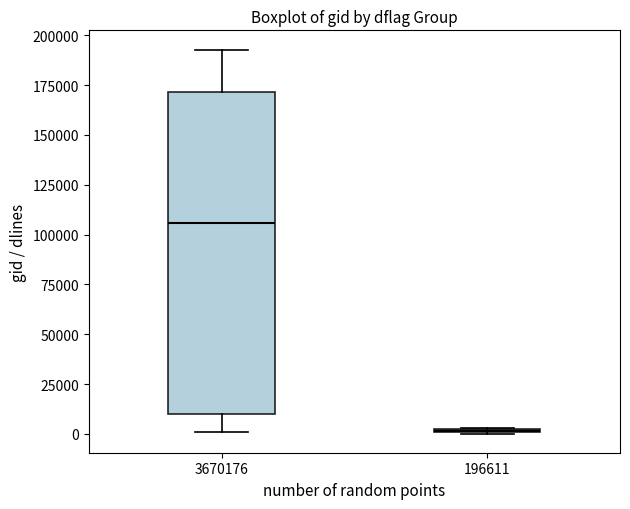

Where is the upper edge of the box at x = 3670176 on the y-axis? The values are not printed on the chart, so give them approximately, as read against the axis.

170000